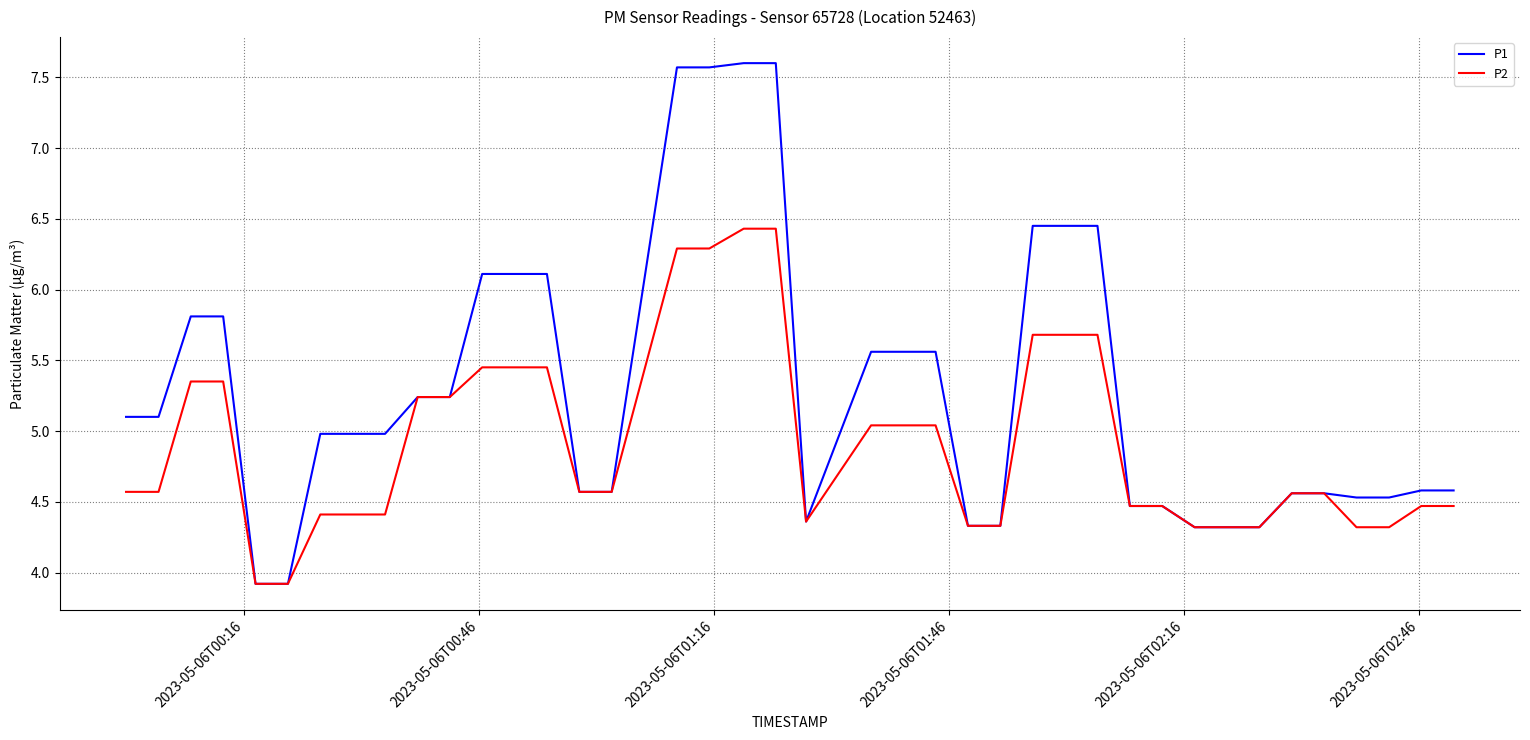

Which series has the largest range (max minus min)?

P1